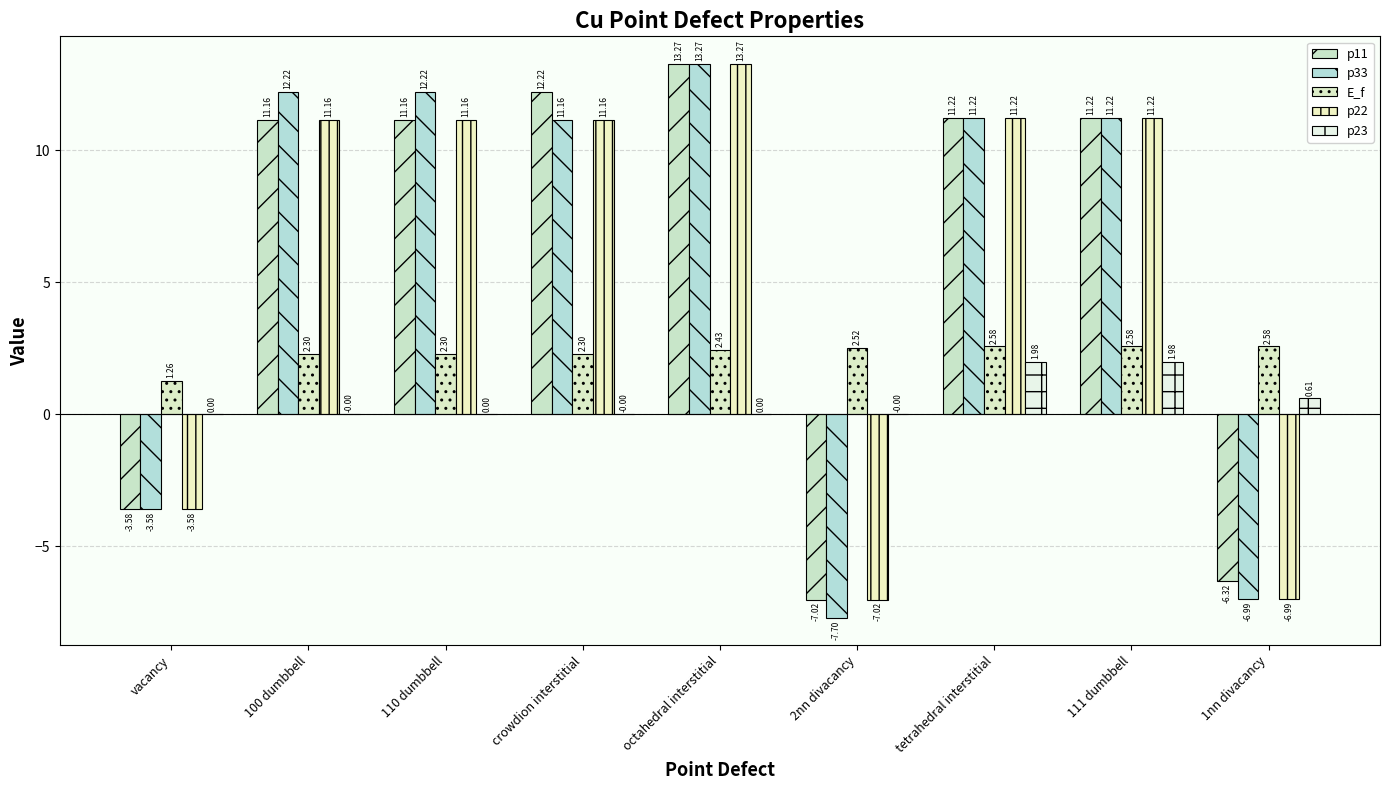

What position from the left is vacancy?

1